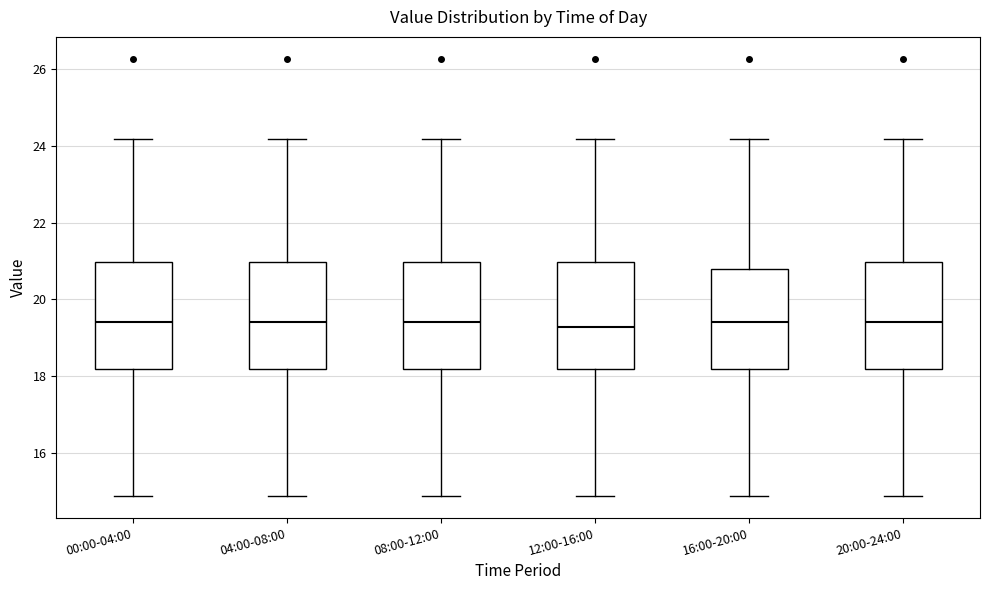

Where is the lower edge of the box for 00:00-04:00 on the y-axis? The values are not printed on the chart, so give them approximately, as read against the axis.

18.2